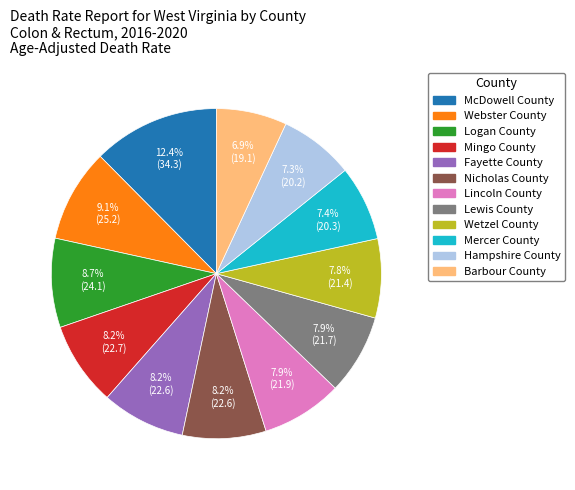

Is Nicholas County the majority of the pie?

No